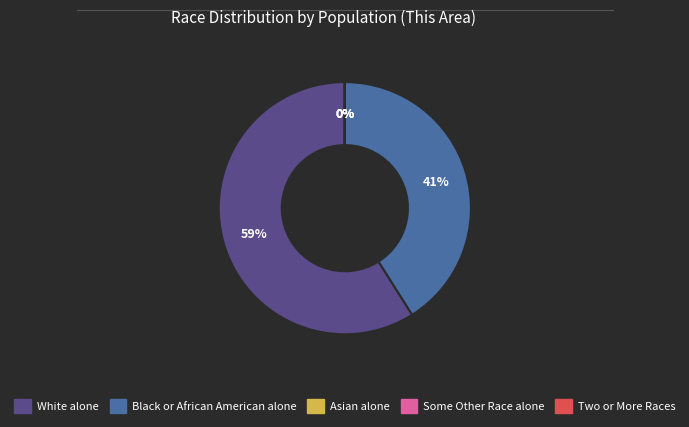

To the nearest percent, what is the average slice percentage?

20%